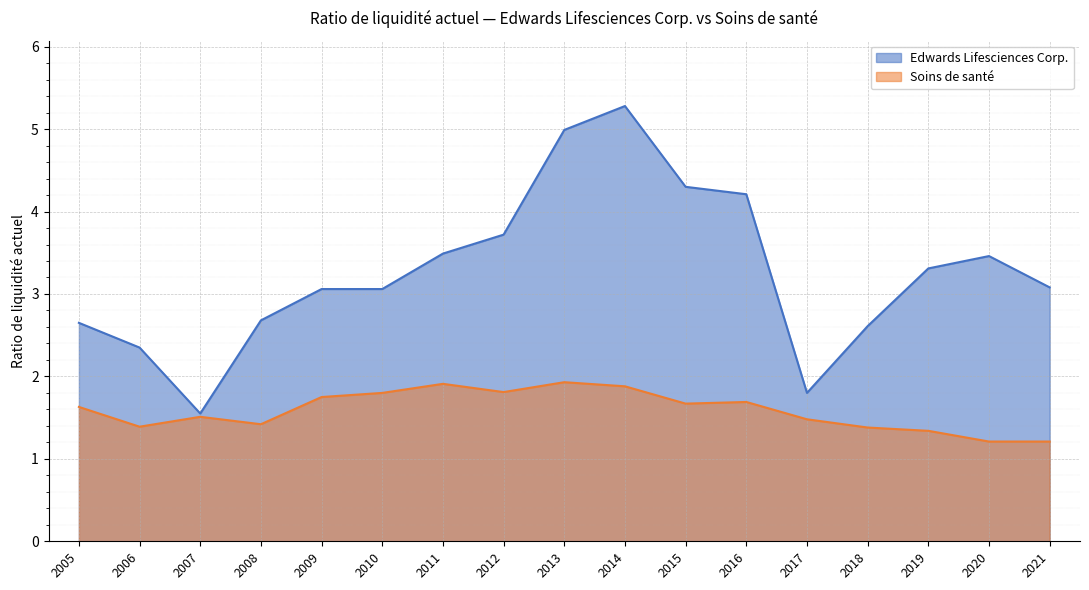

What is the lowest value of the Edwards Lifesciences Corp. series?

1.6